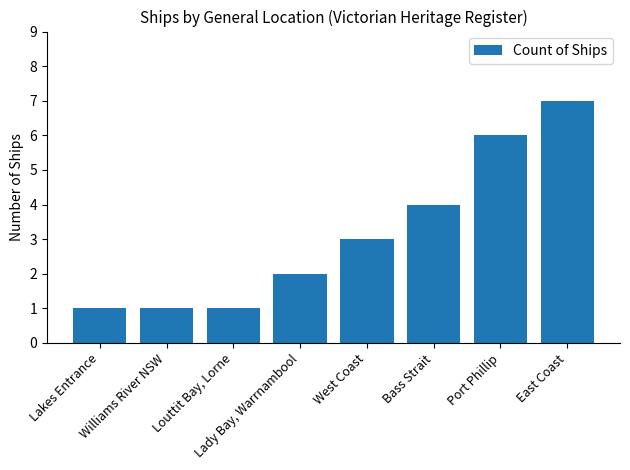

Count the number of data series in this chart.

1